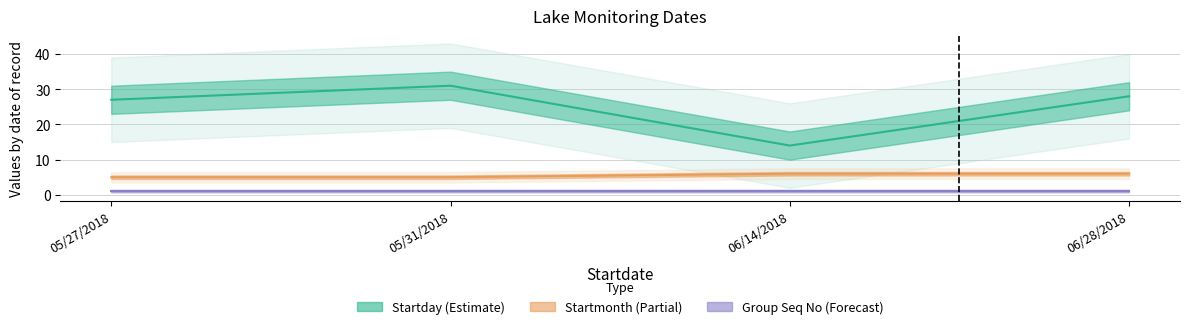

Is it true that Startmonth equals 7 at 05/31/2018?

False